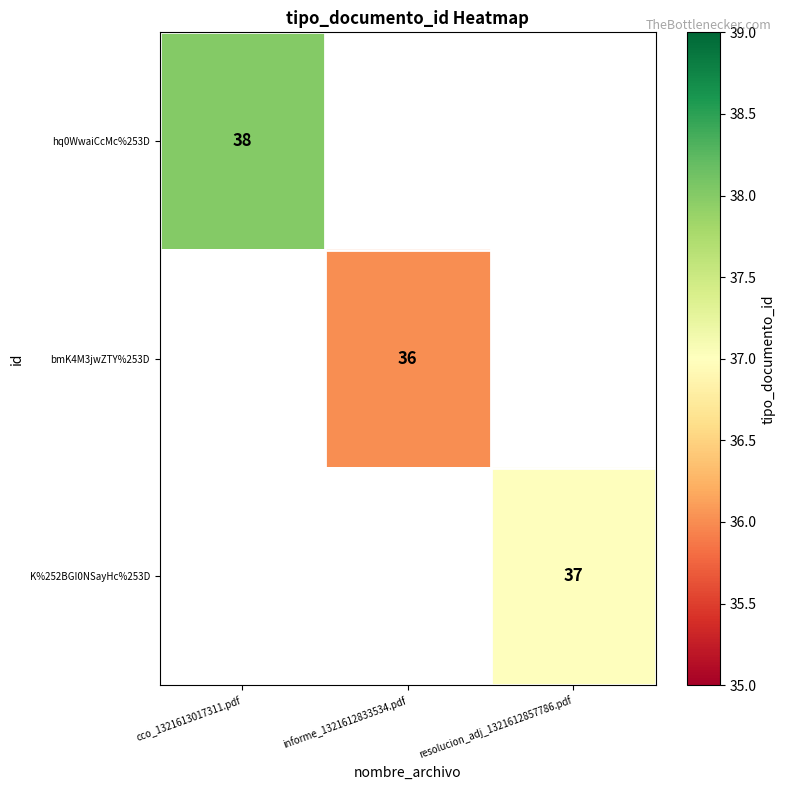

Count the number of data series in this chart.

3